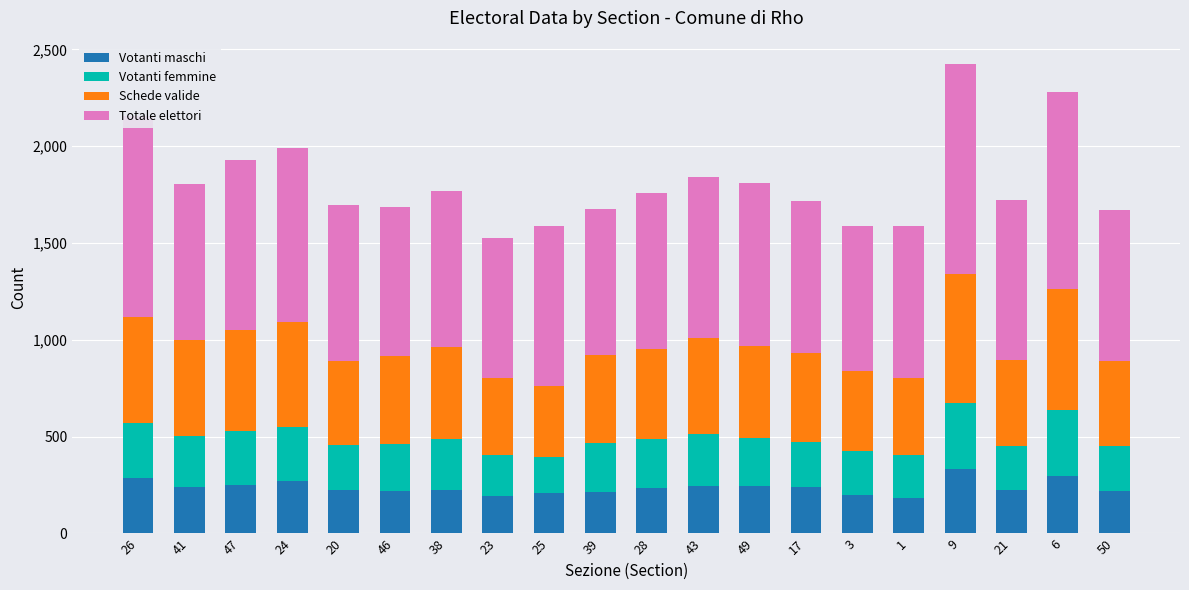

The value of Votanti maschi at 26 is 287. True or false?

True